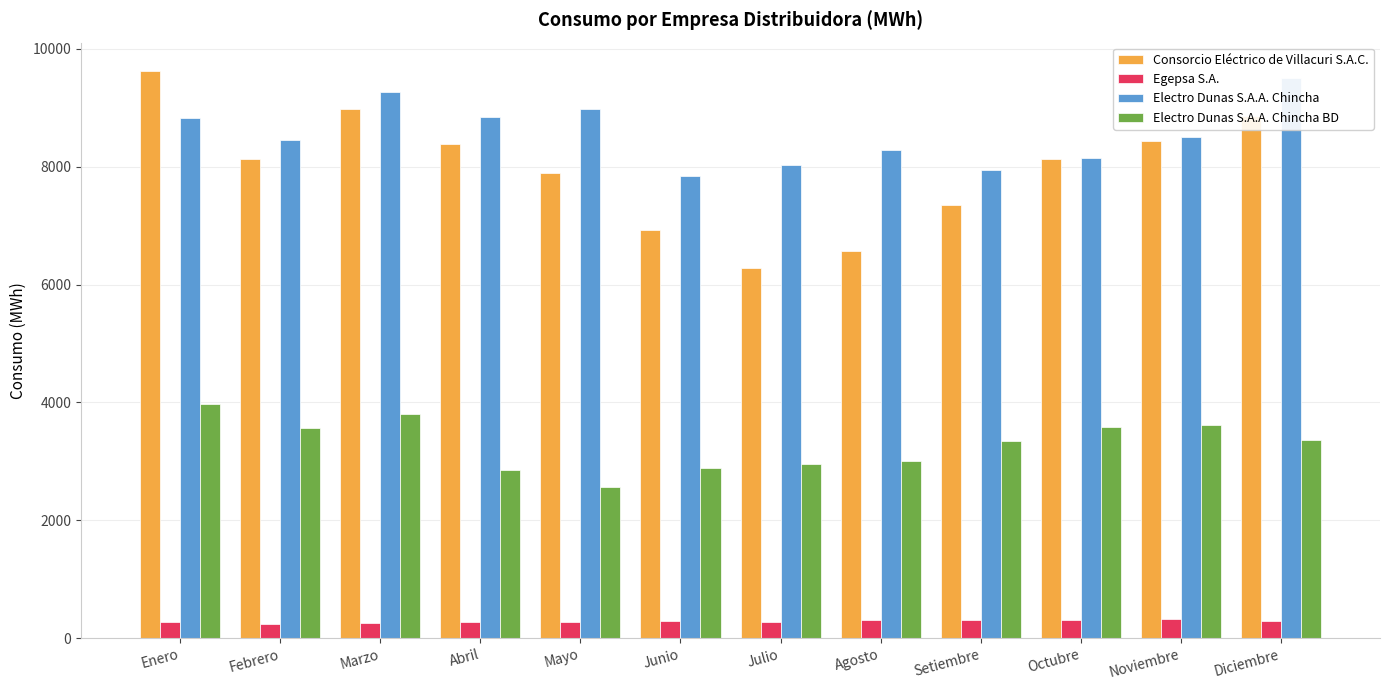

Rank the series at Abril from highest to lowest value.

Electro Dunas S.A.A. Chincha, Consorcio Eléctrico de Villacuri S.A.C., Electro Dunas S.A.A. Chincha BD, Egepsa S.A.